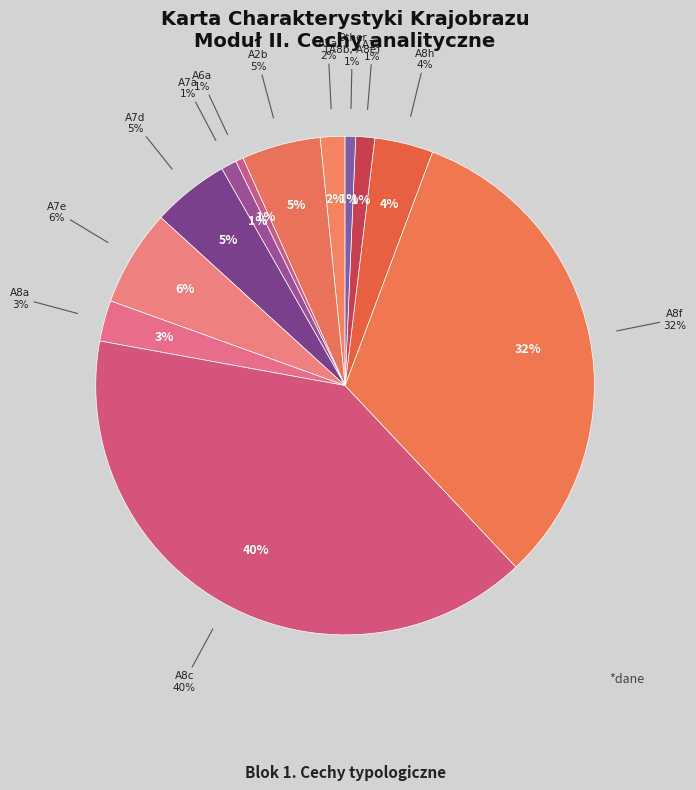

The A8a slice represents 1% of the pie. True or false?

False